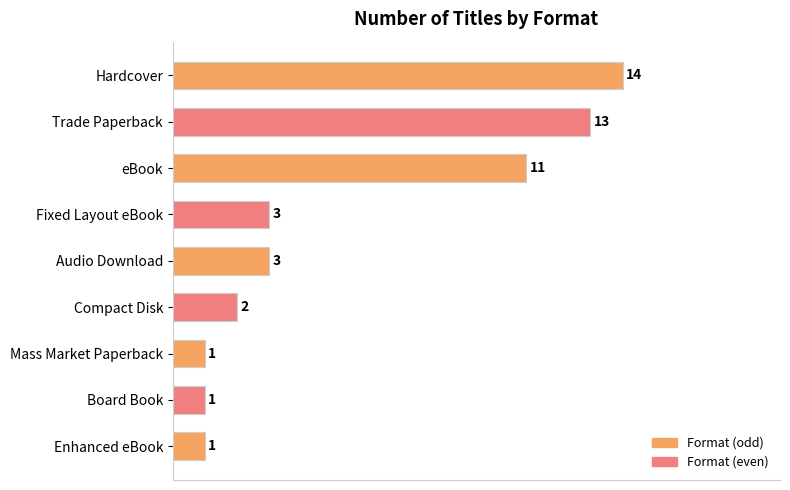

What is the sum of all values?

49